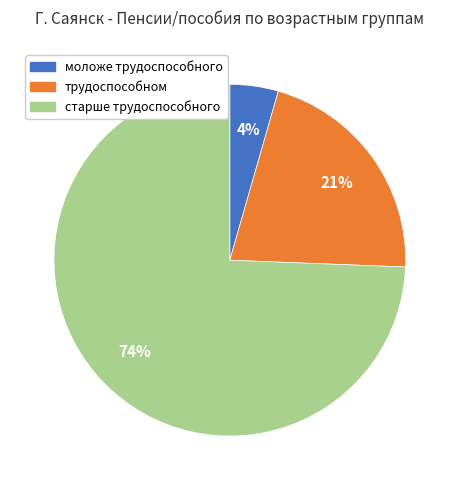

Count the number of slices in the pie.

3